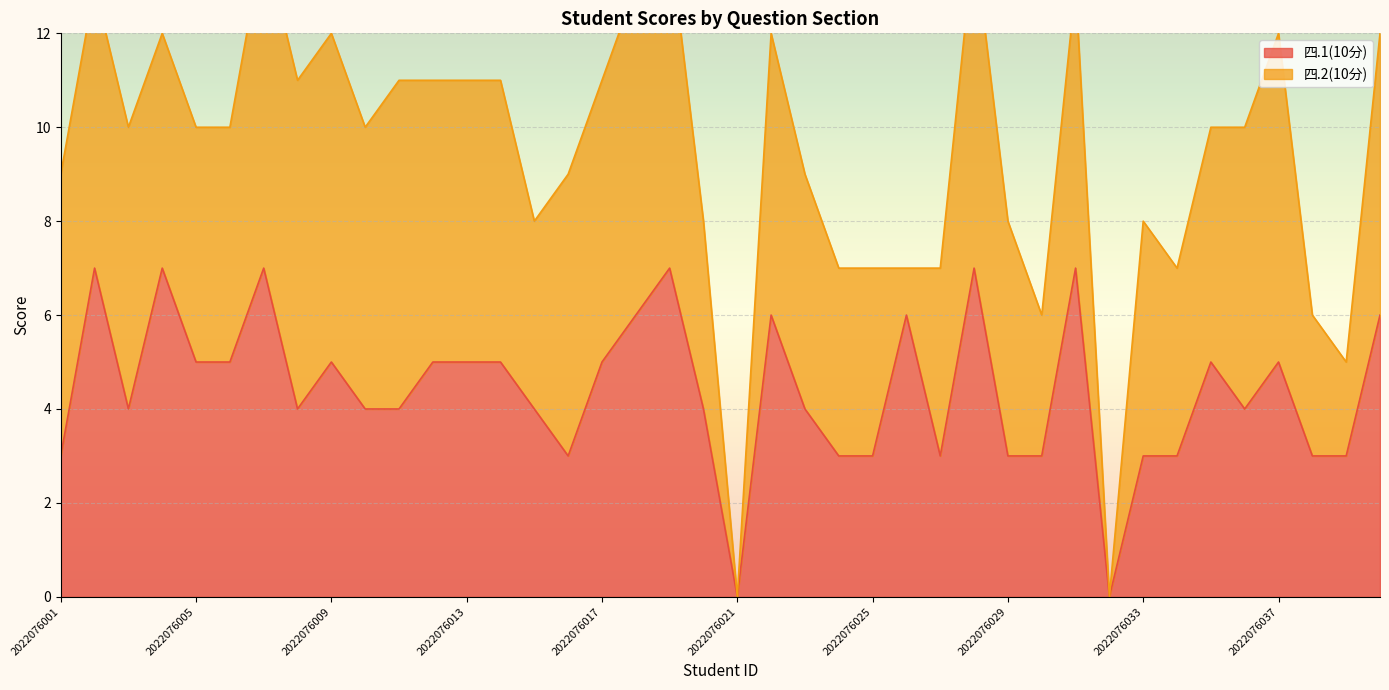

Reading left to right, what are all the values shown in this chart?

2022076001=3	2022076002=7	2022076003=4	2022076004=7	2022076005=5	2022076006=5	2022076007=7	2022076008=4	2022076009=5	2022076010=4	2022076011=4	2022076012=5	2022076013=5	2022076014=5	2022076015=4	2022076016=3	2022076017=5	2022076018=6	2022076019=7	2022076020=4	2022076021=0	2022076022=6	2022076023=4	2022076024=3	2022076025=3	2022076026=6	2022076027=3	2022076028=7	2022076029=3	2022076030=3	2022076031=7	2022076032=0	2022076033=3	2022076034=3	2022076035=5	2022076036=4	2022076037=5	2022076038=3	2022076039=3	2022076040=6